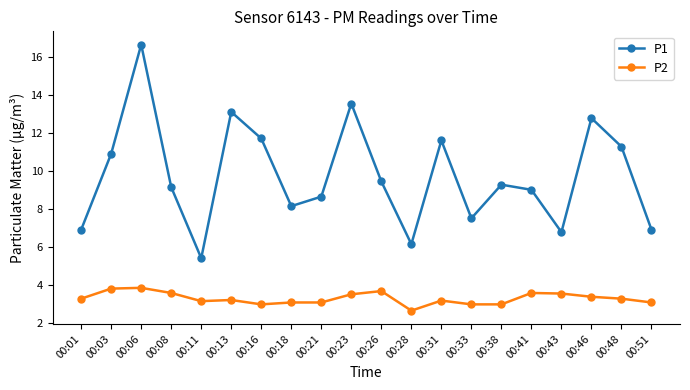

What is the average value of the P2 series?

3.3